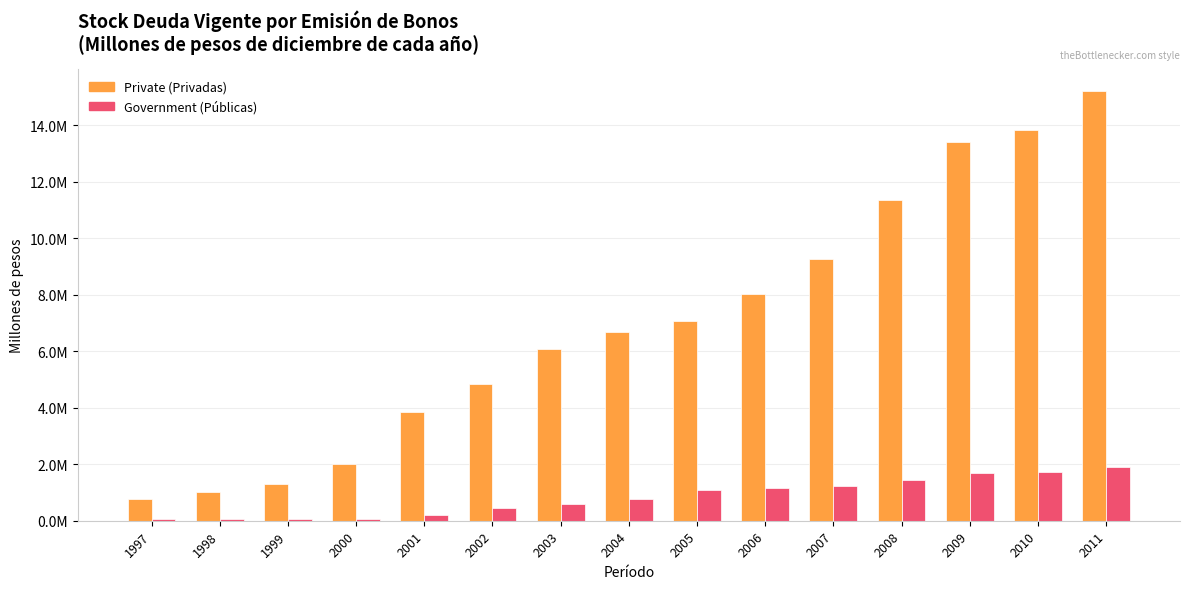

Which series has the widest spread of values?

Private (Privadas)